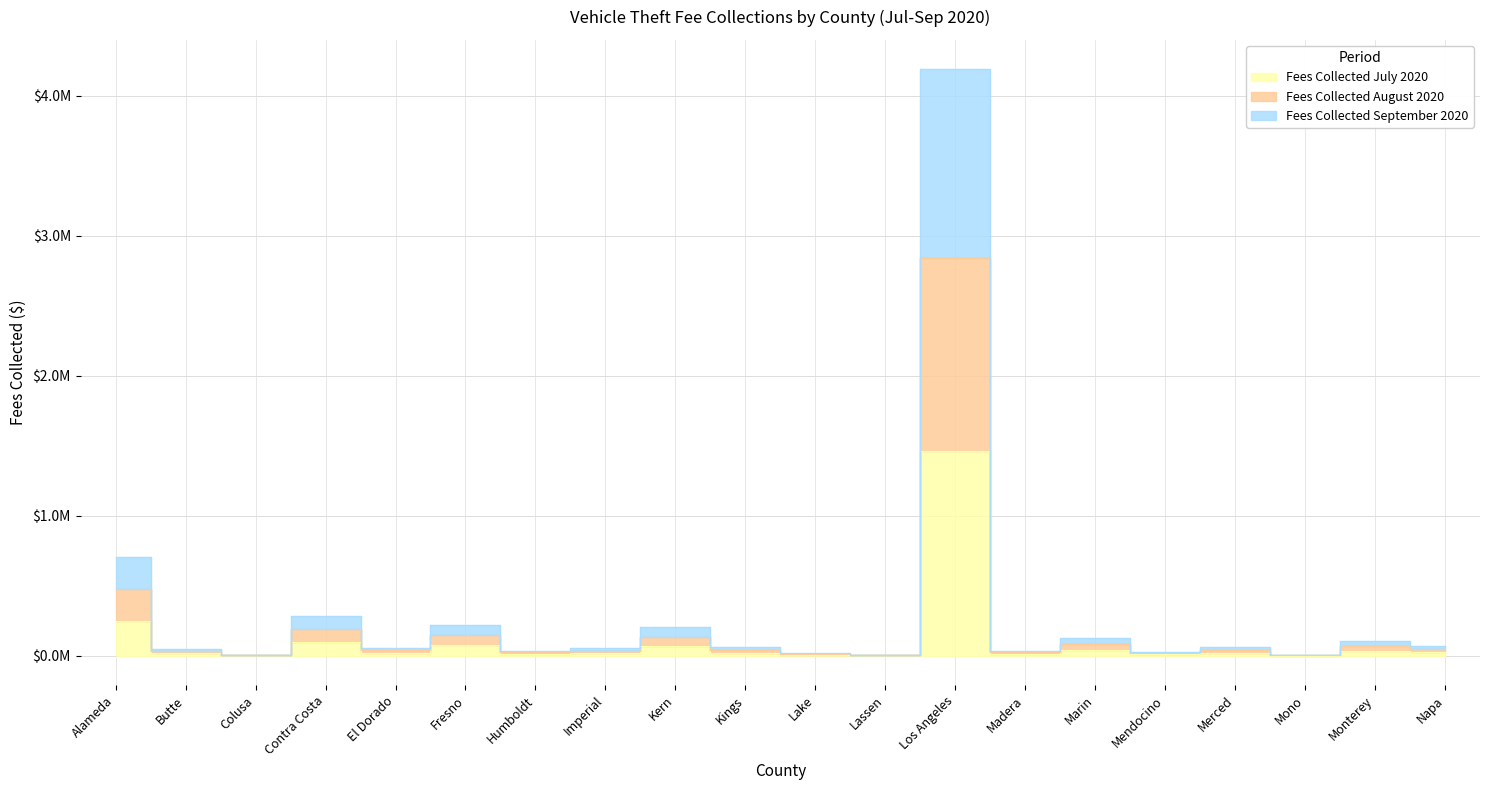

Between Contra Costa and Napa, which is larger?

Contra Costa